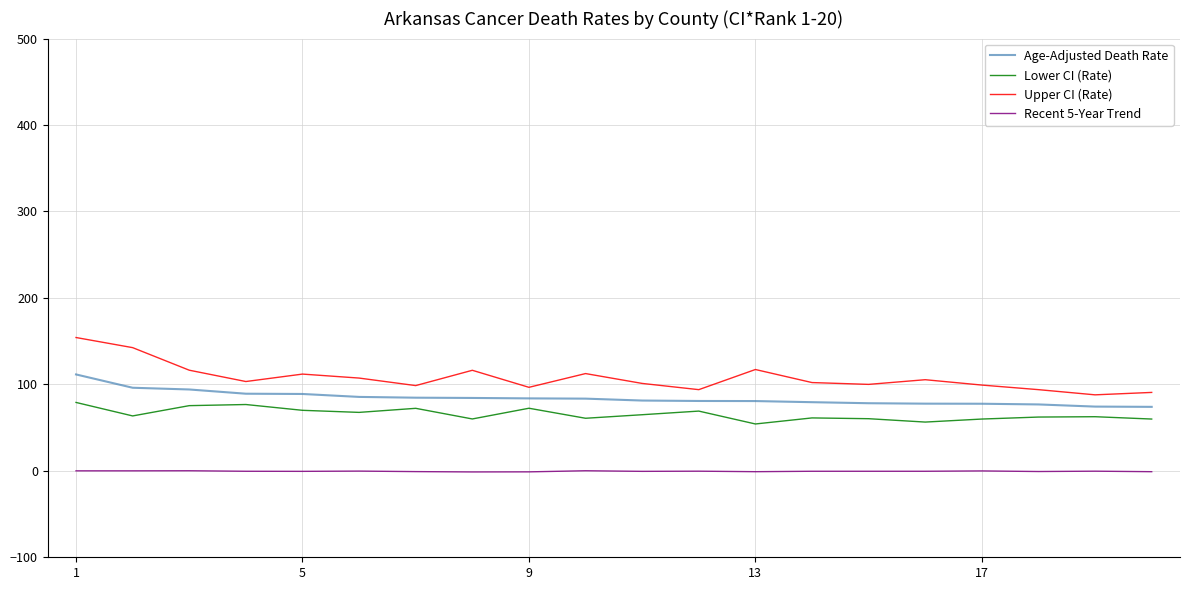

Which series has the widest spread of values?

Upper CI (Rate)